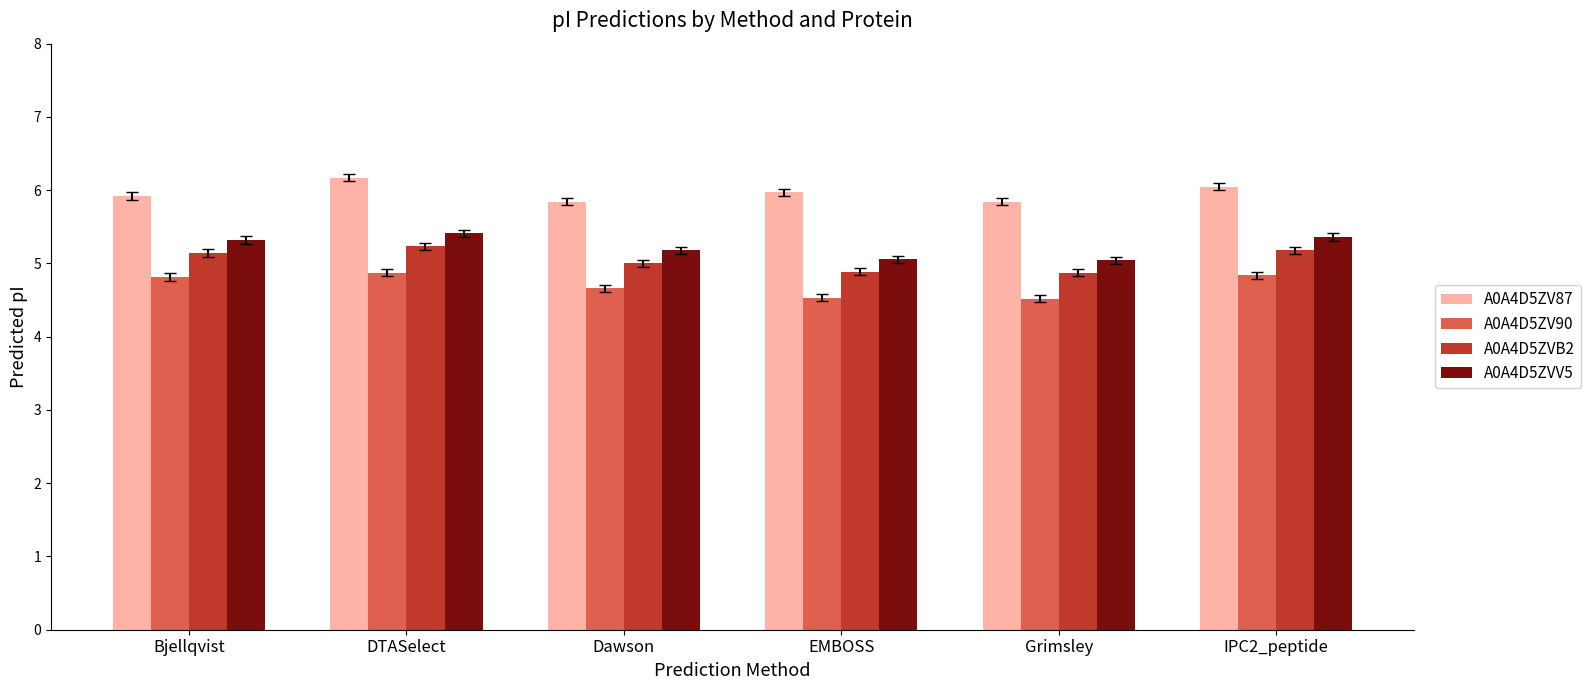

Is the value of A0A4D5ZV90 at Dawson greater than the value of A0A4D5ZVV5 at IPC2_peptide?

No